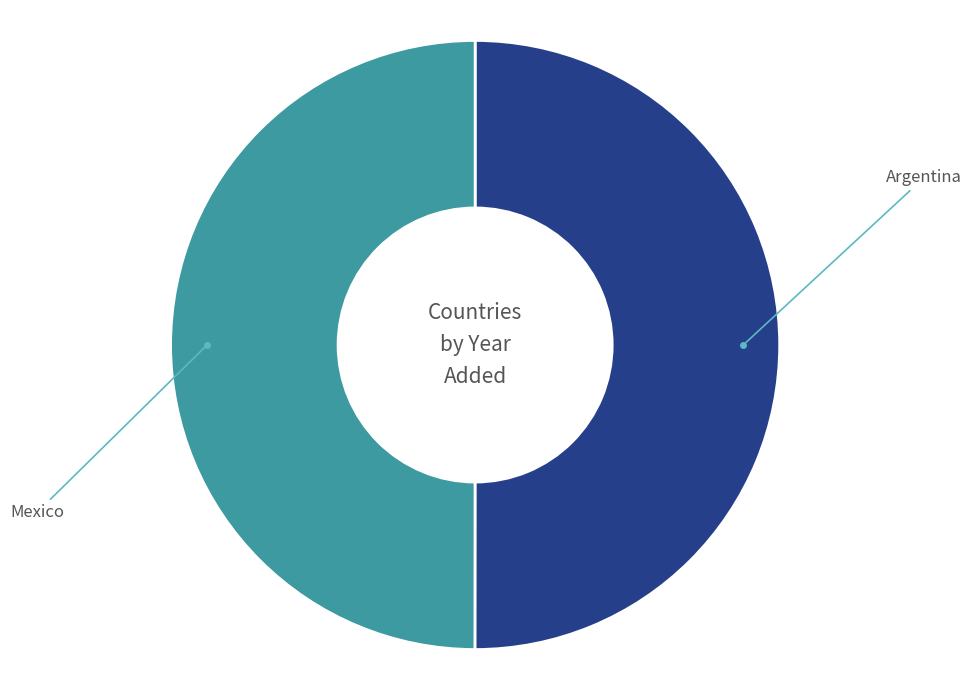

How many segments does this pie chart have?

2